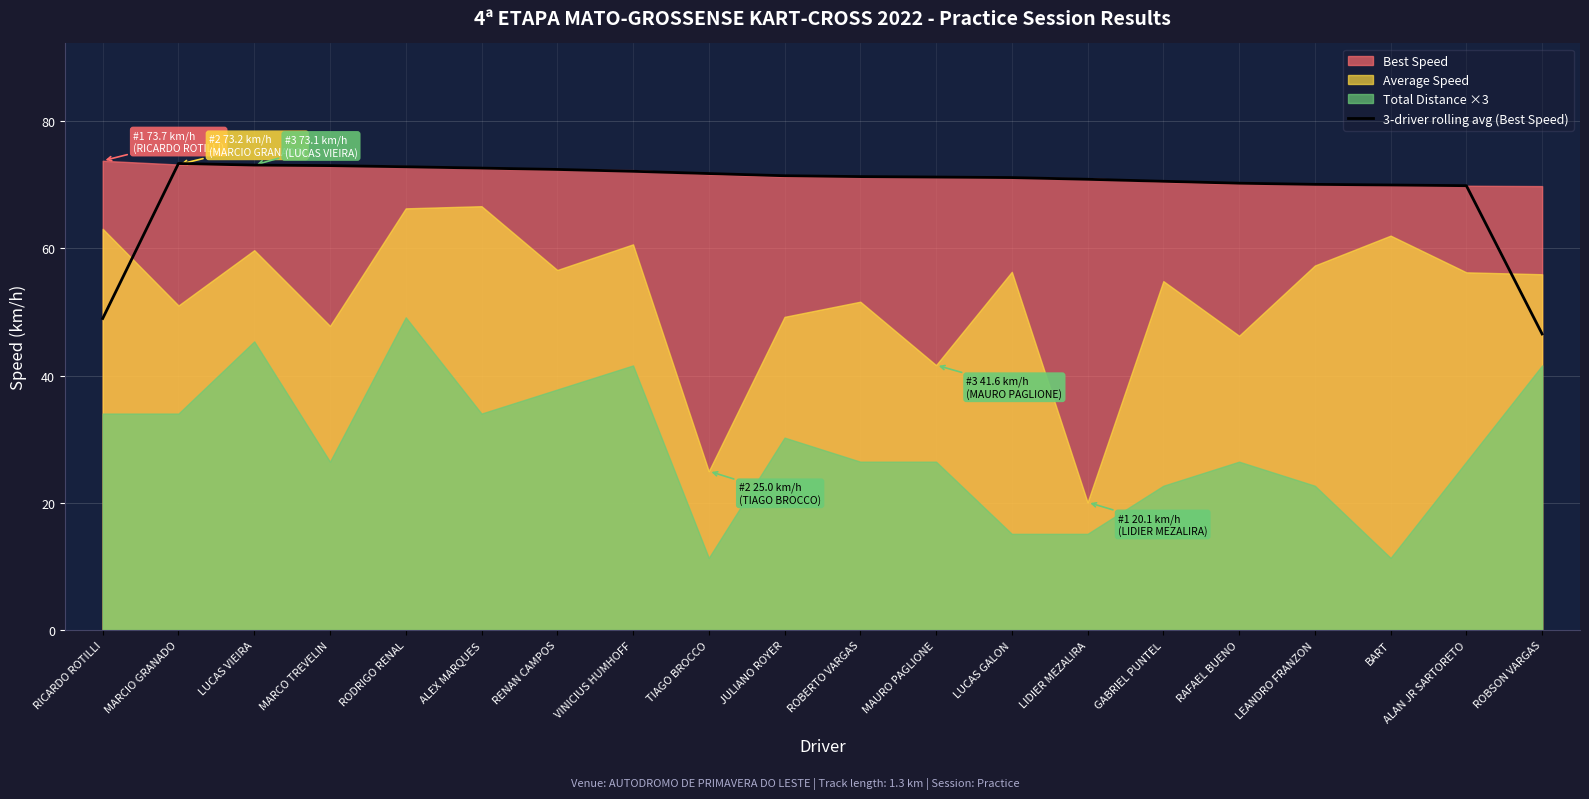

What is the highest value of the 3-driver rolling avg (Best Speed) series?

73.3